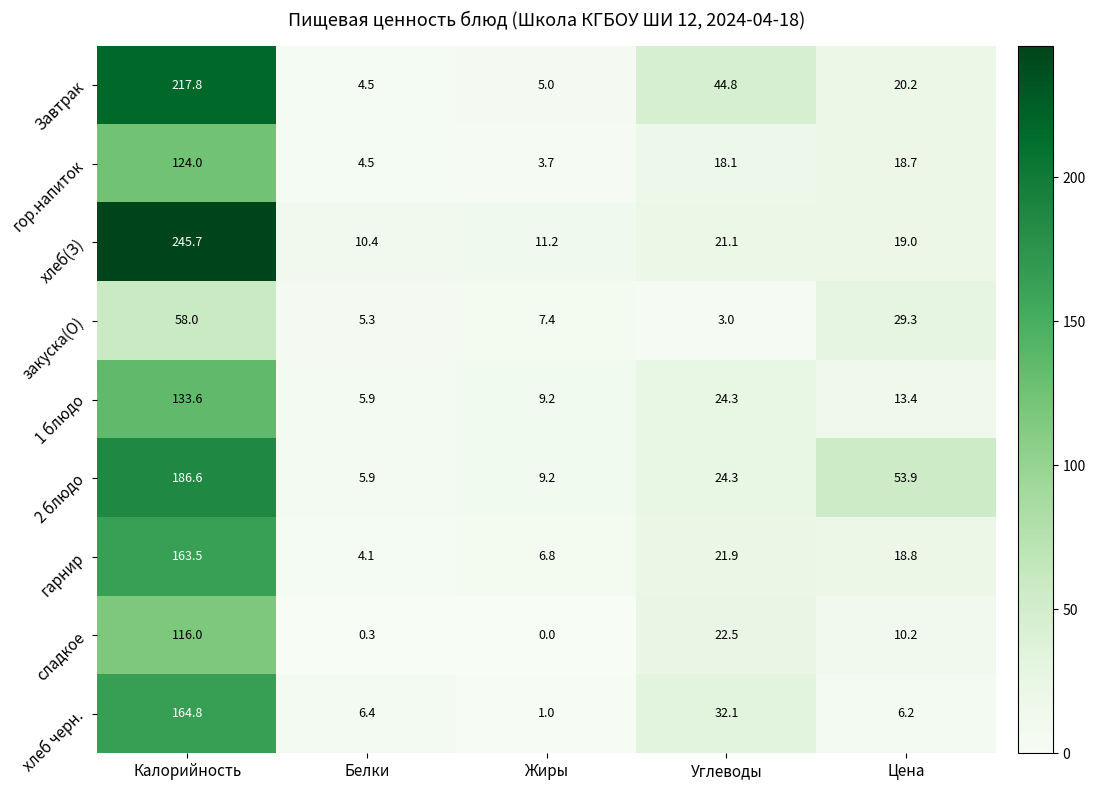

What is the sum of all хлеб черн. values?

210.5